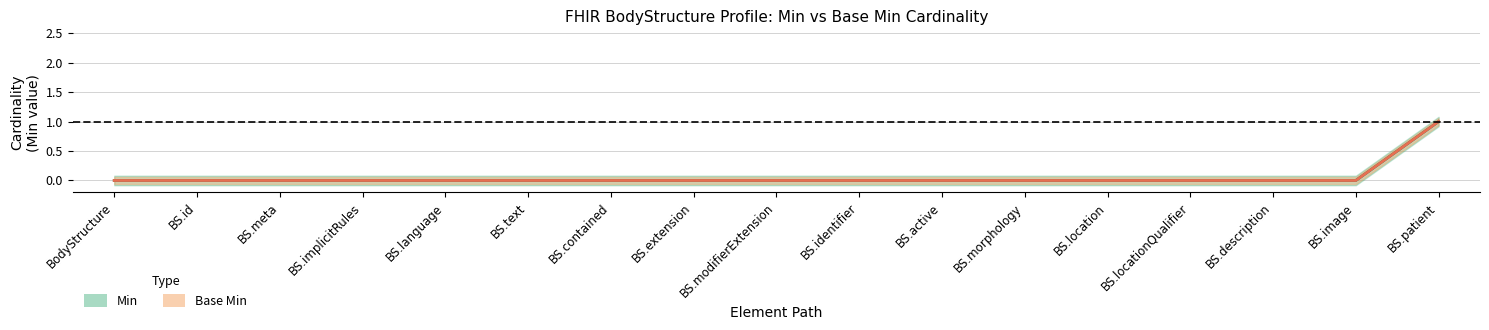

The Base Min series shows 0 at BS.meta. True or false?

False